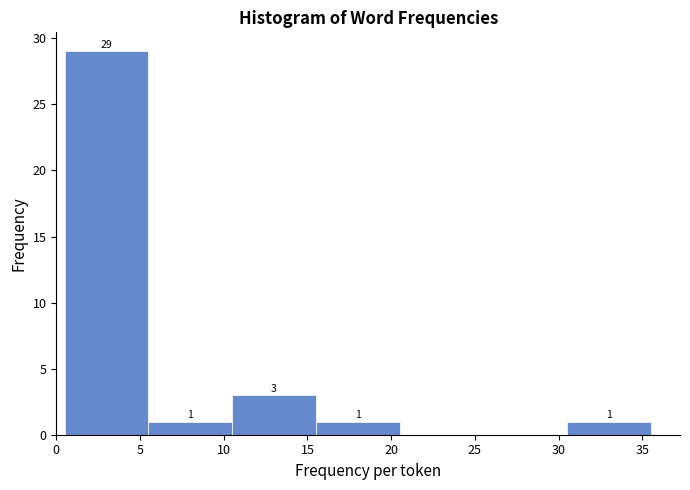

Which range on the x-axis has the tallest bar?

0.5 to 5.5